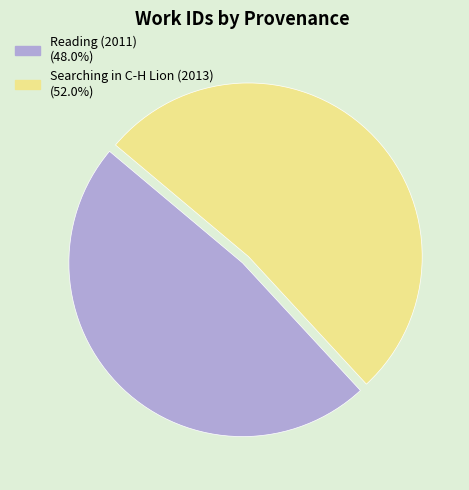

Is the sum of Searching in C-H Lion (2013) (52.0%) and Reading (2011) (48.0%) greater than half?

Yes